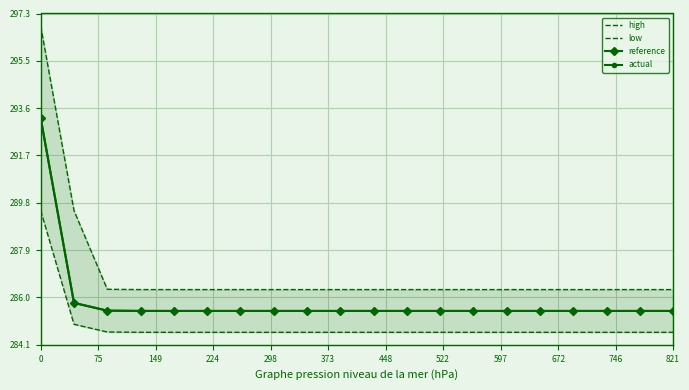

What is the total value across all series at 16?

1141.7